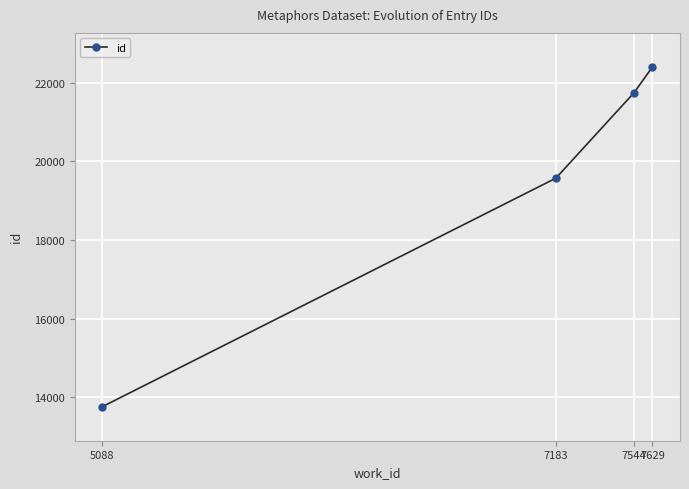

What is the value of the 1st point from the left?

13758